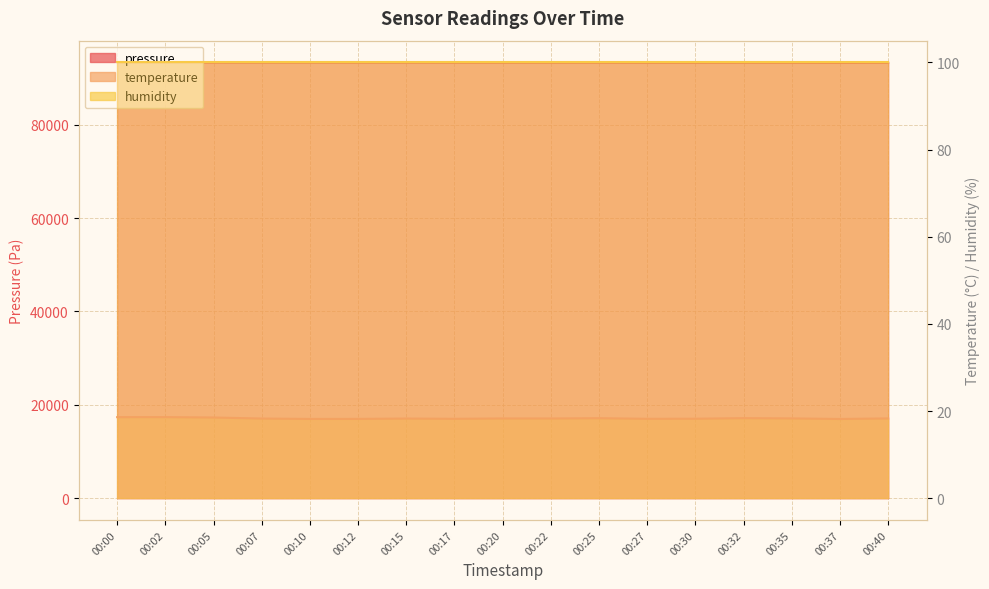

Is the value of pressure at 00:10 greater than the value of temperature at 00:40?

Yes